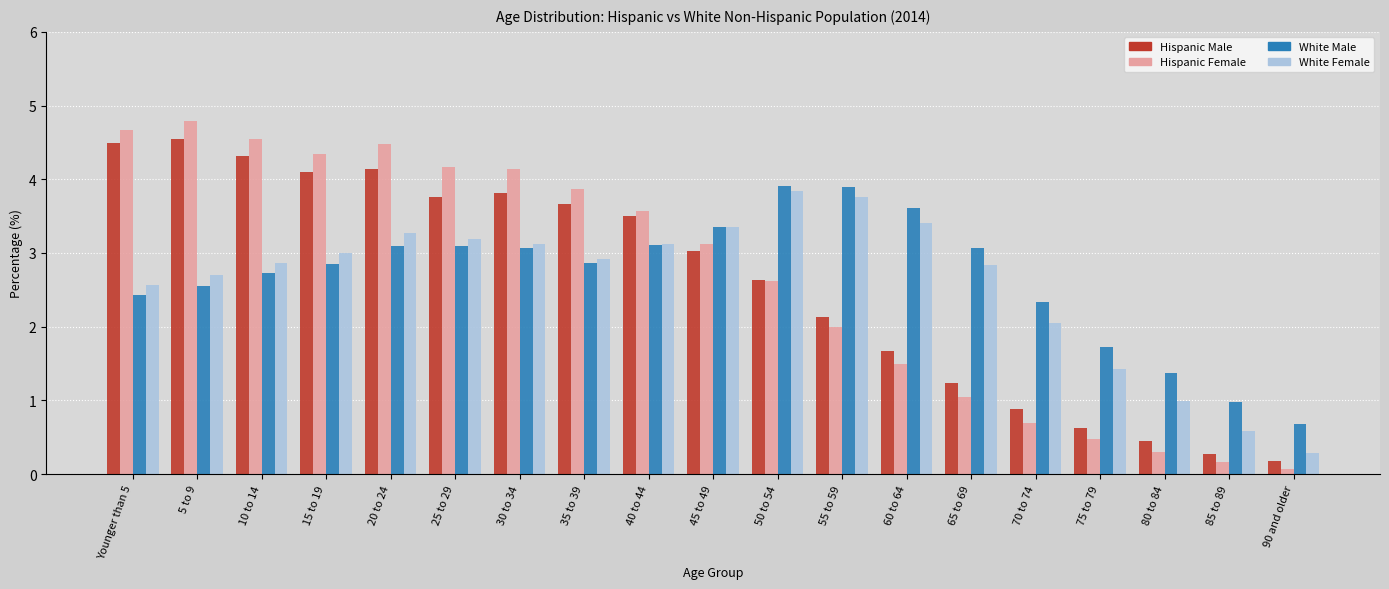

True or false: Hispanic Male has a value of 5.0 at 35 to 39.

False